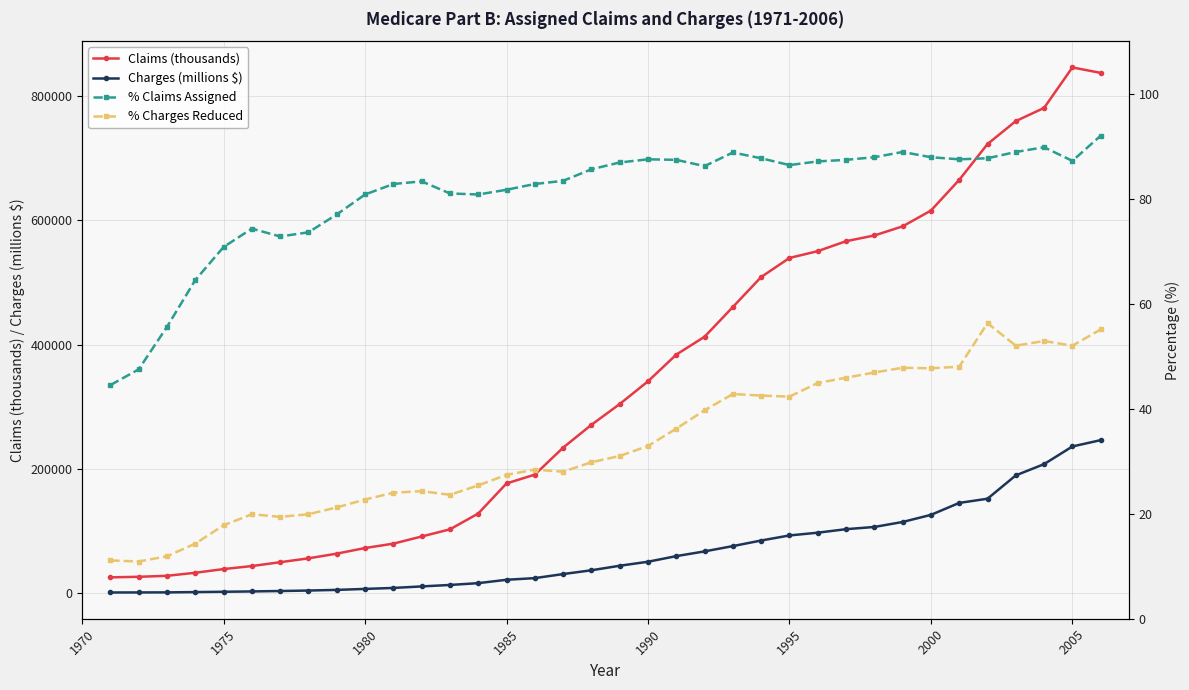

What is the smallest value displayed?

10.9